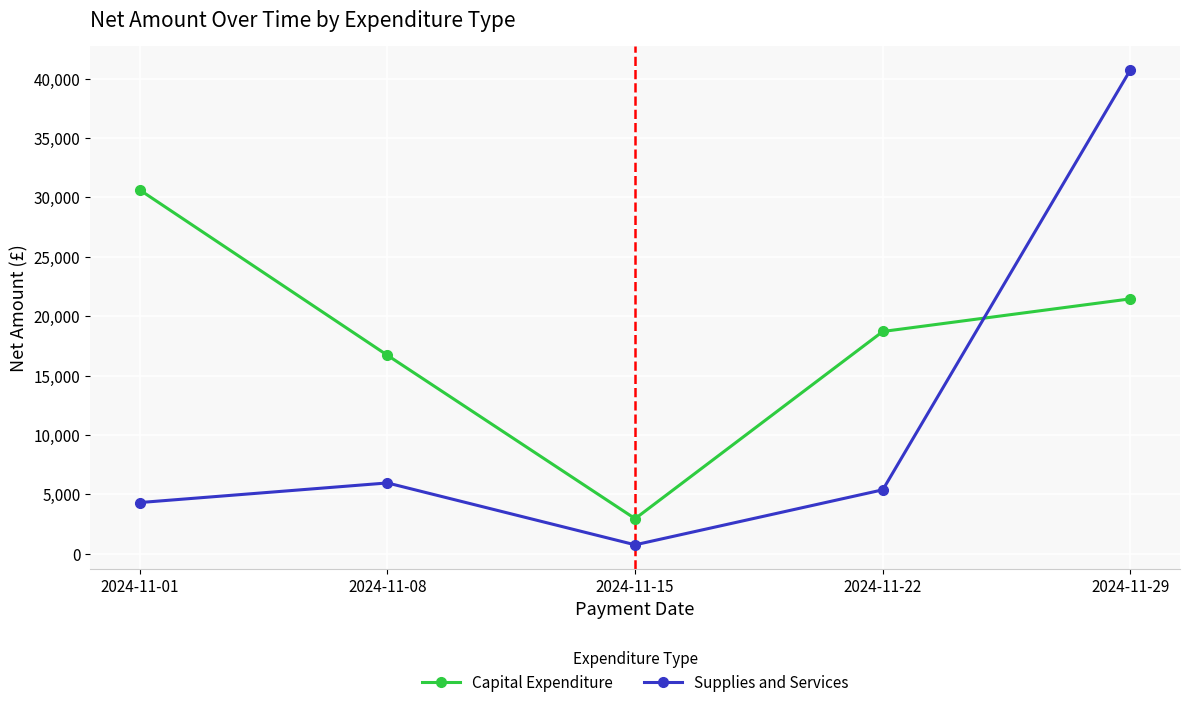

Where is Capital Expenditure nearest to the value 16793?

2024-11-08